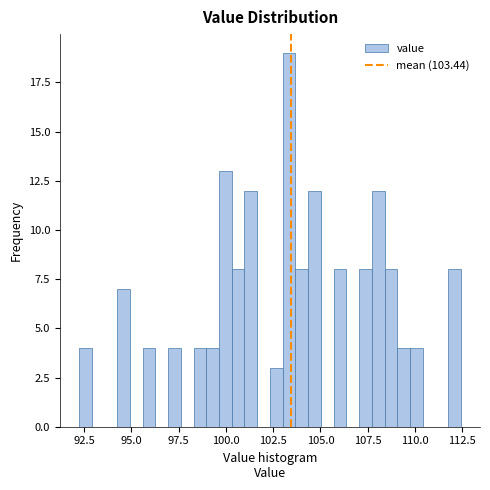

Read against the x-axis, roughly where is the centre of the tallest bar?

103.5